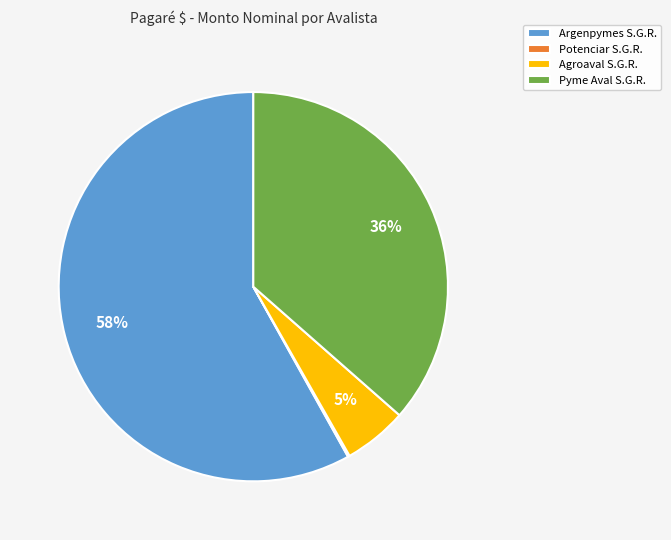

Which has a higher value, Agroaval S.G.R. or Pyme Aval S.G.R.?

Pyme Aval S.G.R.